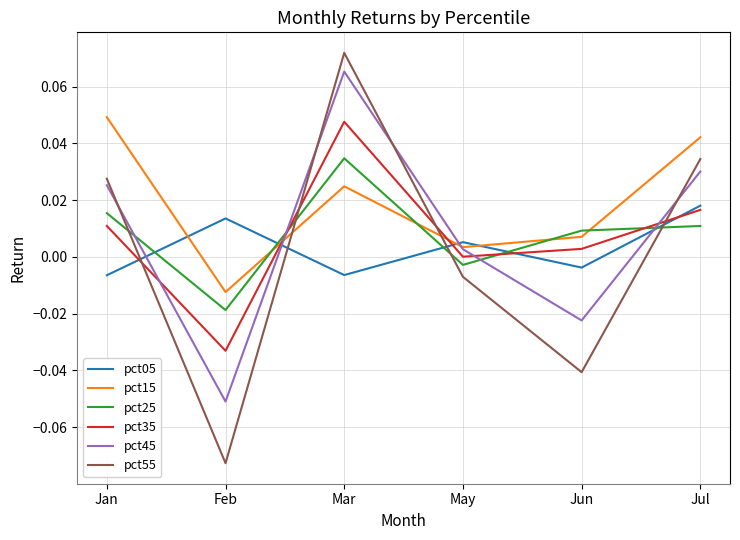

Rank the series at Jul from highest to lowest value.

pct15, pct55, pct45, pct05, pct35, pct25